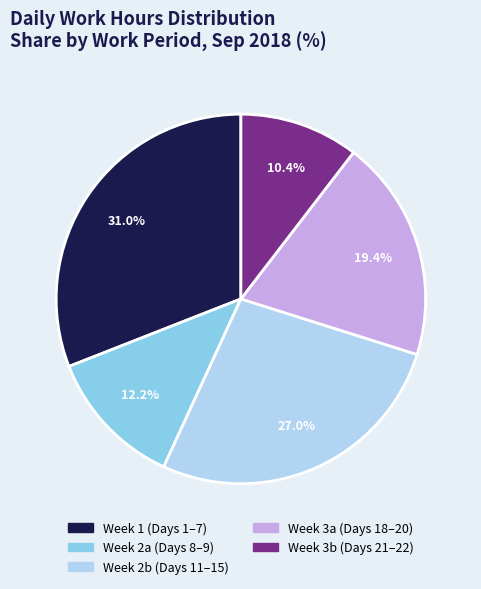

Is there a majority slice in this chart?

No